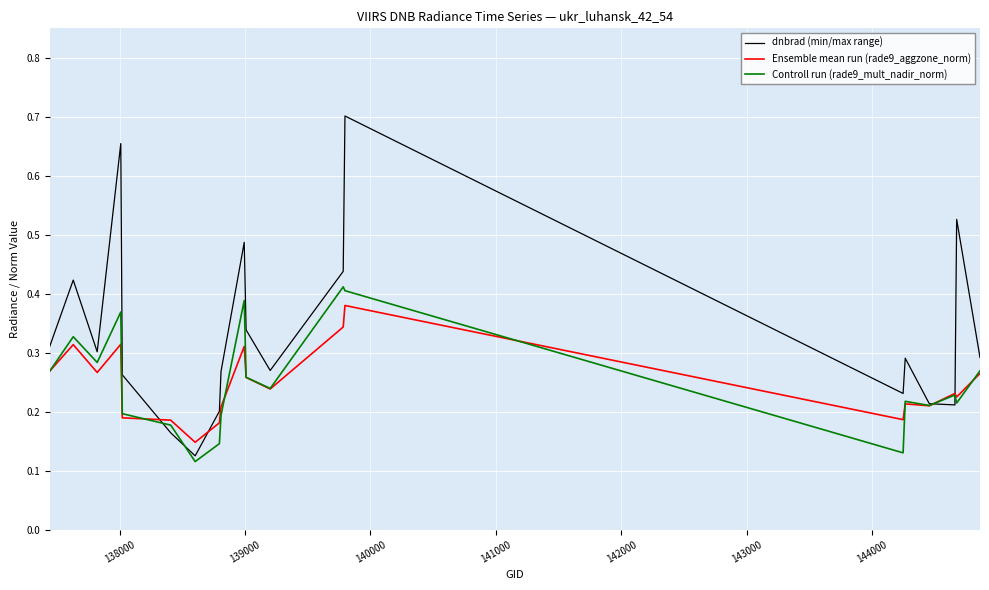

Which series has the largest total across all categories?

dnbrad (min/max range)